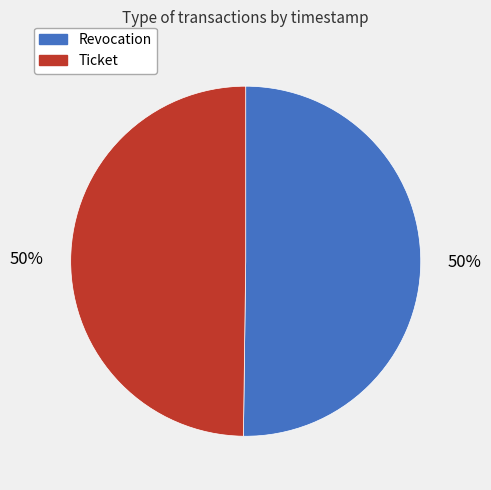

How many slices are in this pie chart?

2